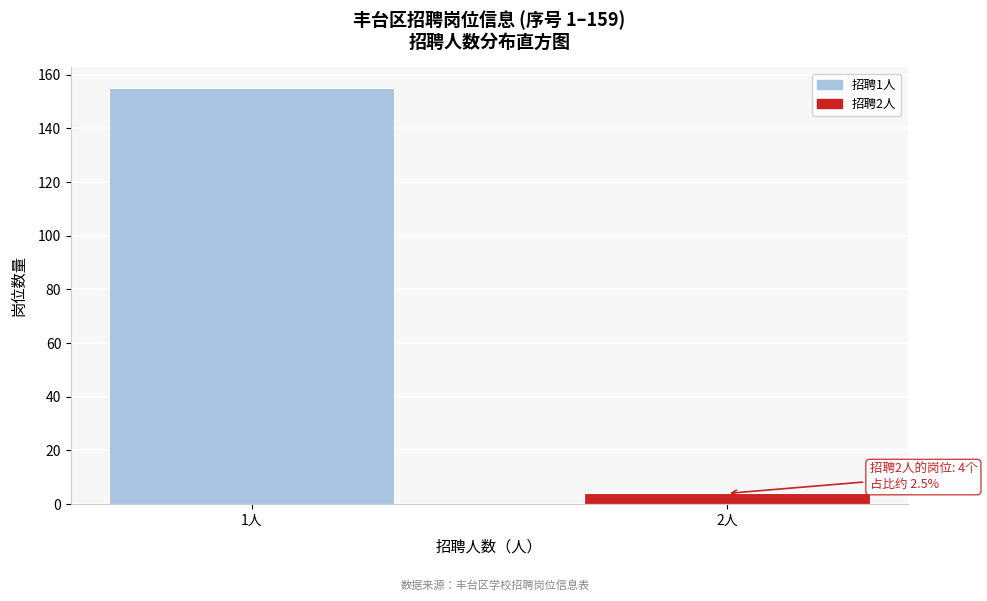

Reading left to right, transcribe all the data shown in this chart.

155	4